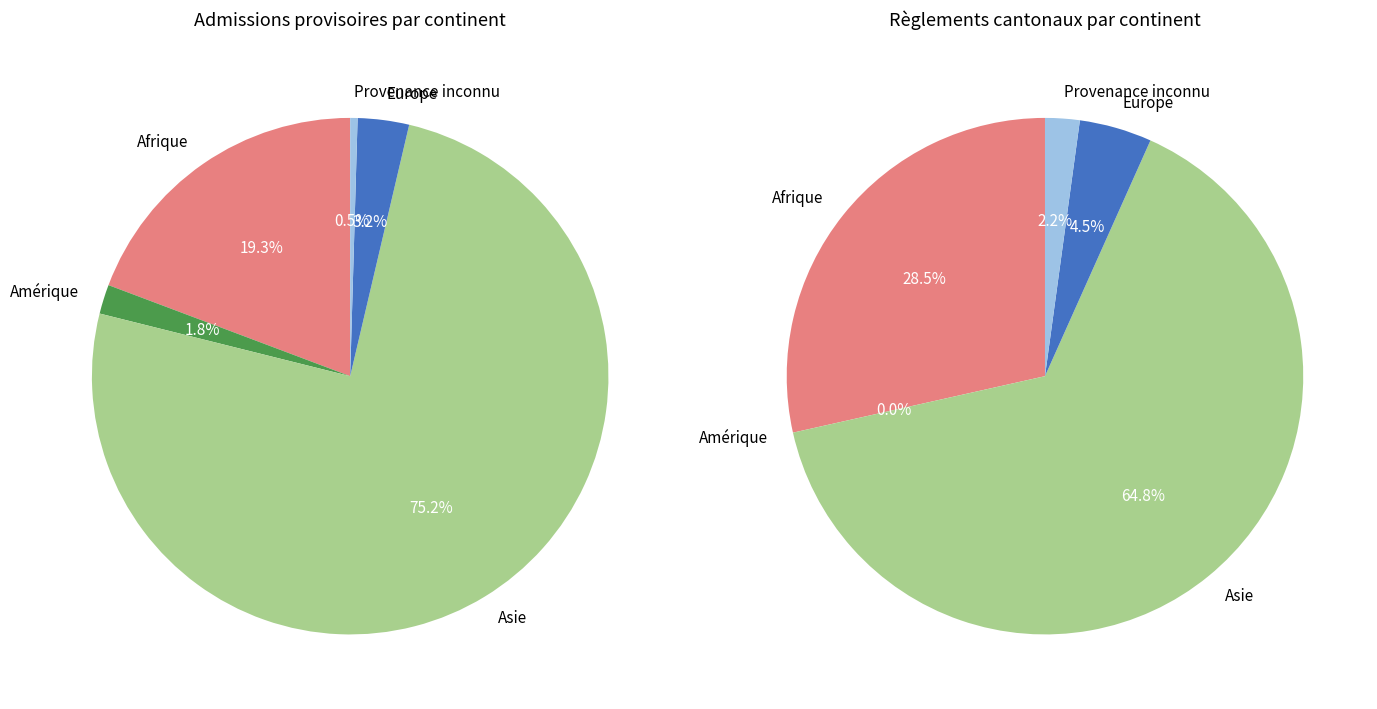

Is it true that Amérique is 16% of the pie?

False